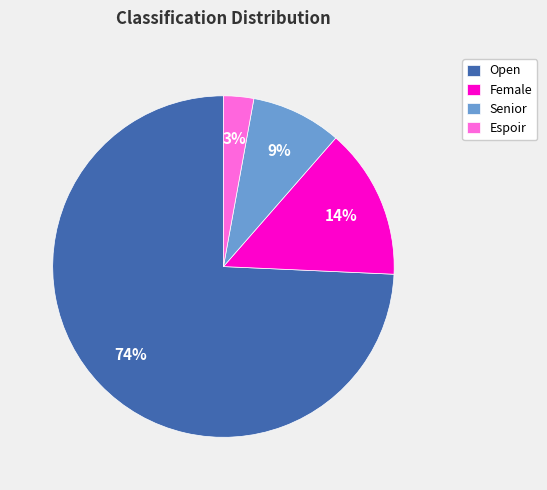

Which has a higher value, Senior or Female?

Female